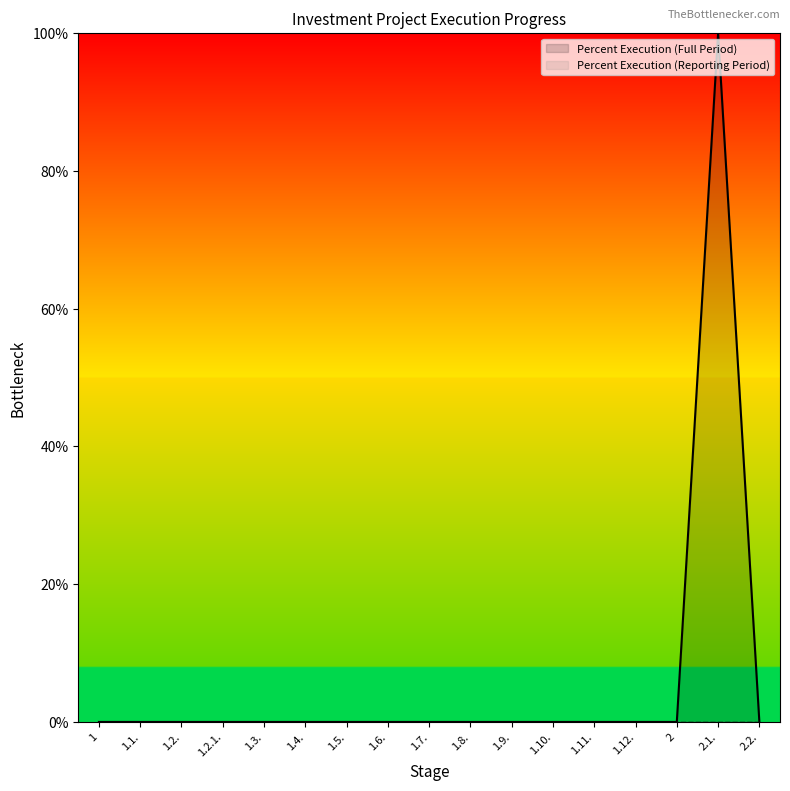

The value at 1.3. is 53. True or false?

False